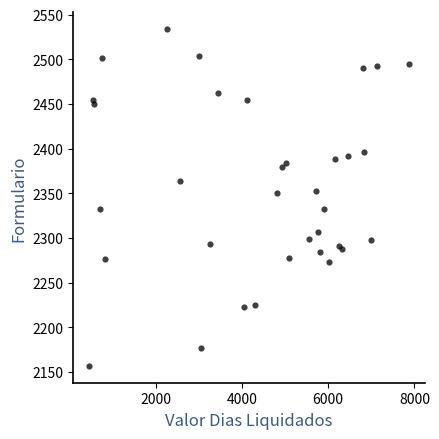

What is the range of Y values (max minus min)?

377